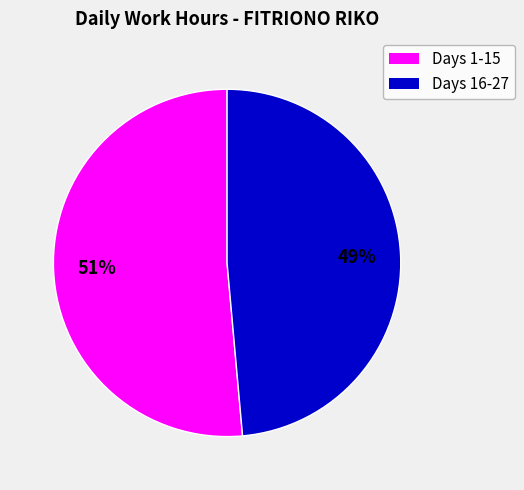

Is there any slice that represents more than half of the pie?

Yes